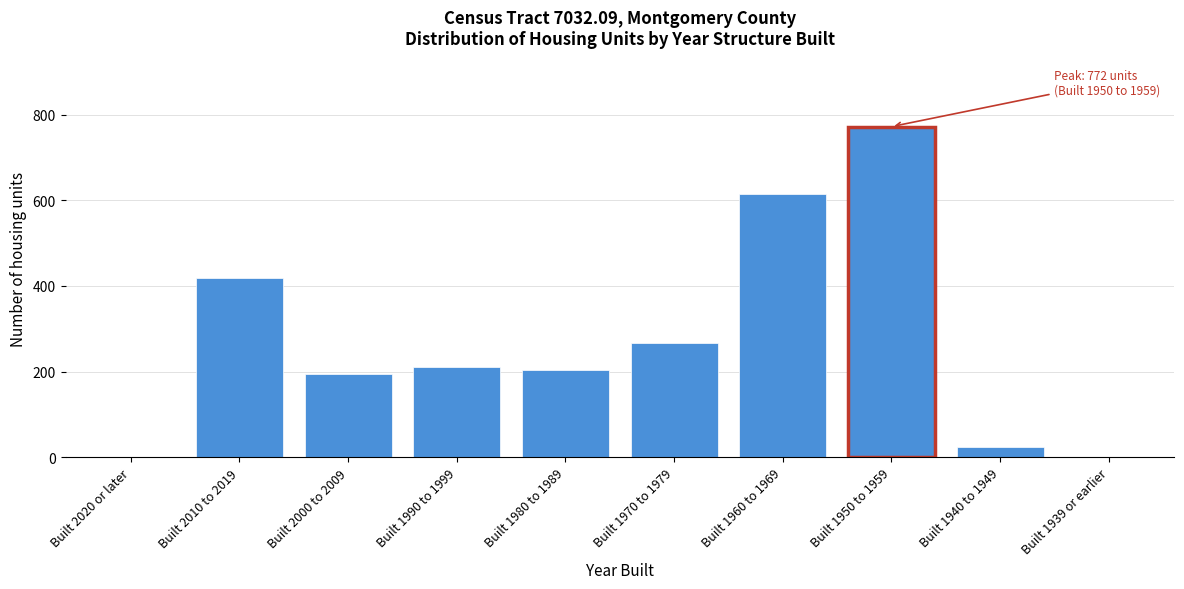

Reading left to right, what are all the values shown in this chart?

Built 2020 or later=0	Built 2010 to 2019=419	Built 2000 to 2009=194	Built 1990 to 1999=210	Built 1980 to 1989=204	Built 1970 to 1979=267	Built 1960 to 1969=615	Built 1950 to 1959=772	Built 1940 to 1949=24	Built 1939 or earlier=0